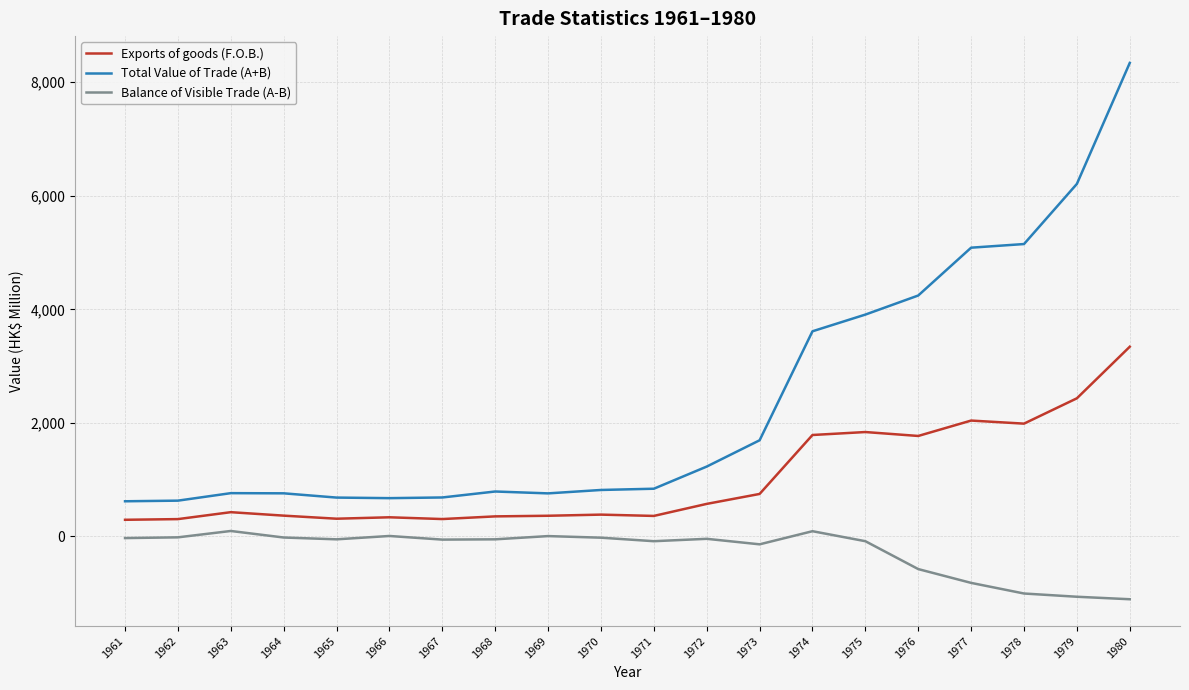

Which category has the highest value in the Total Value of Trade (A+B) series?

1980